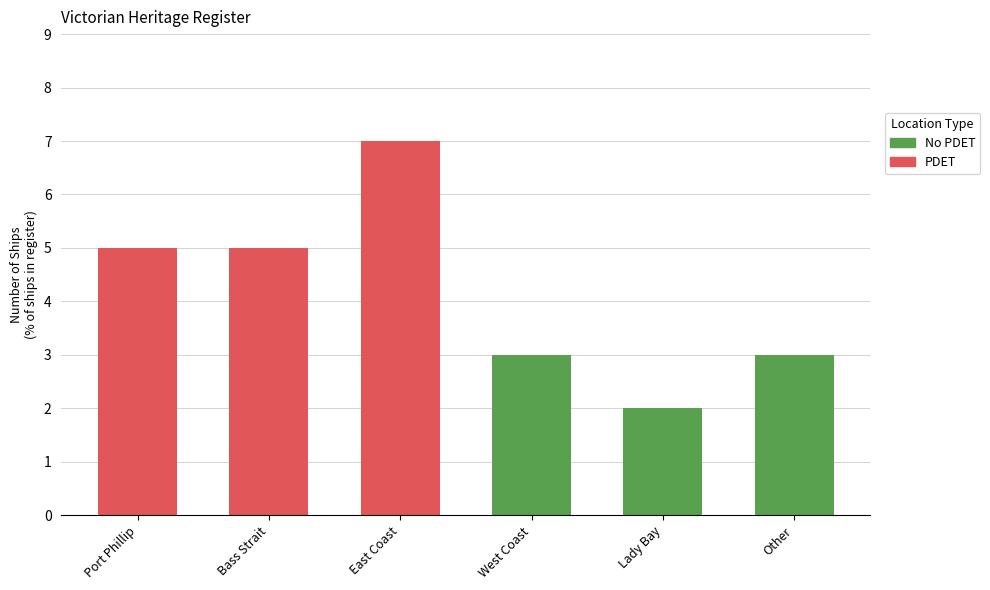

Does the chart contain any negative values?

No